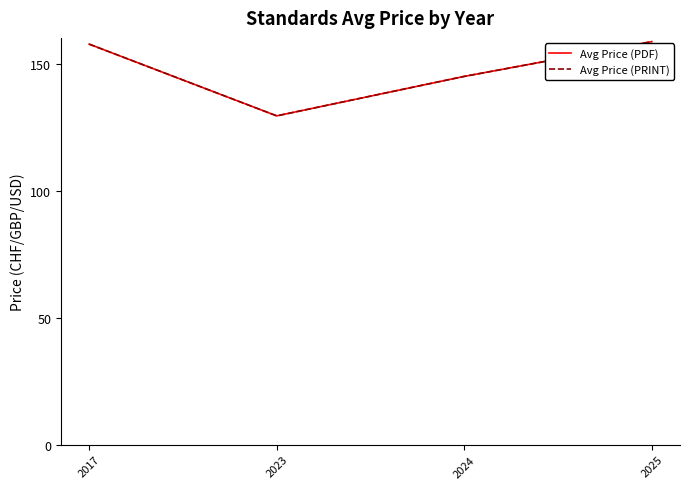

Where is Avg Price (PRINT) nearest to the value 144?

2024